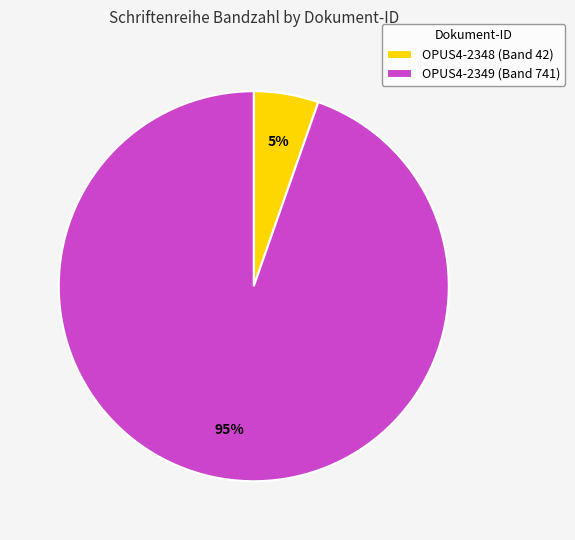

What is the smallest slice in the pie chart?

OPUS4-2348